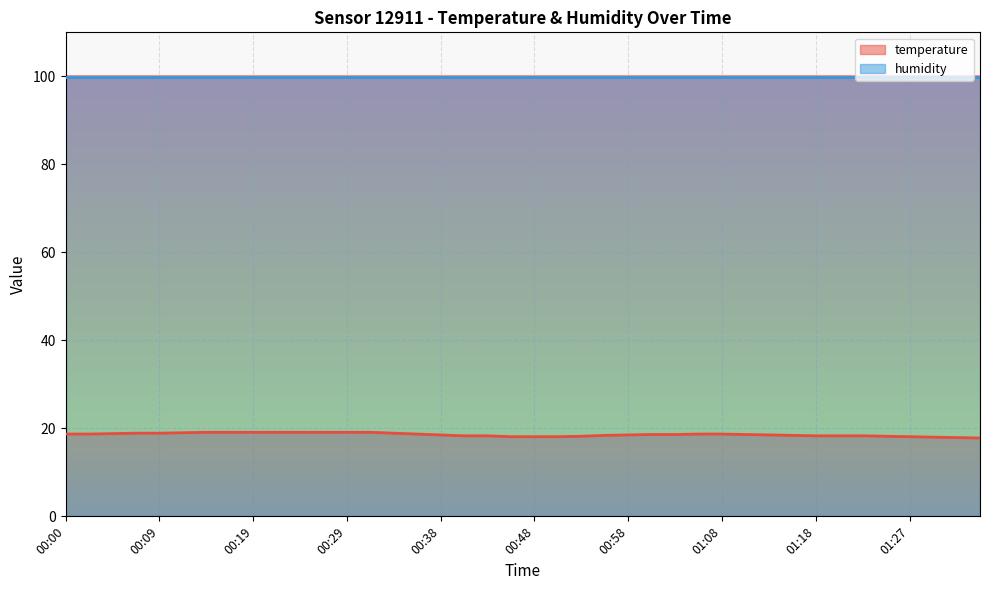

Count the number of data series in this chart.

2